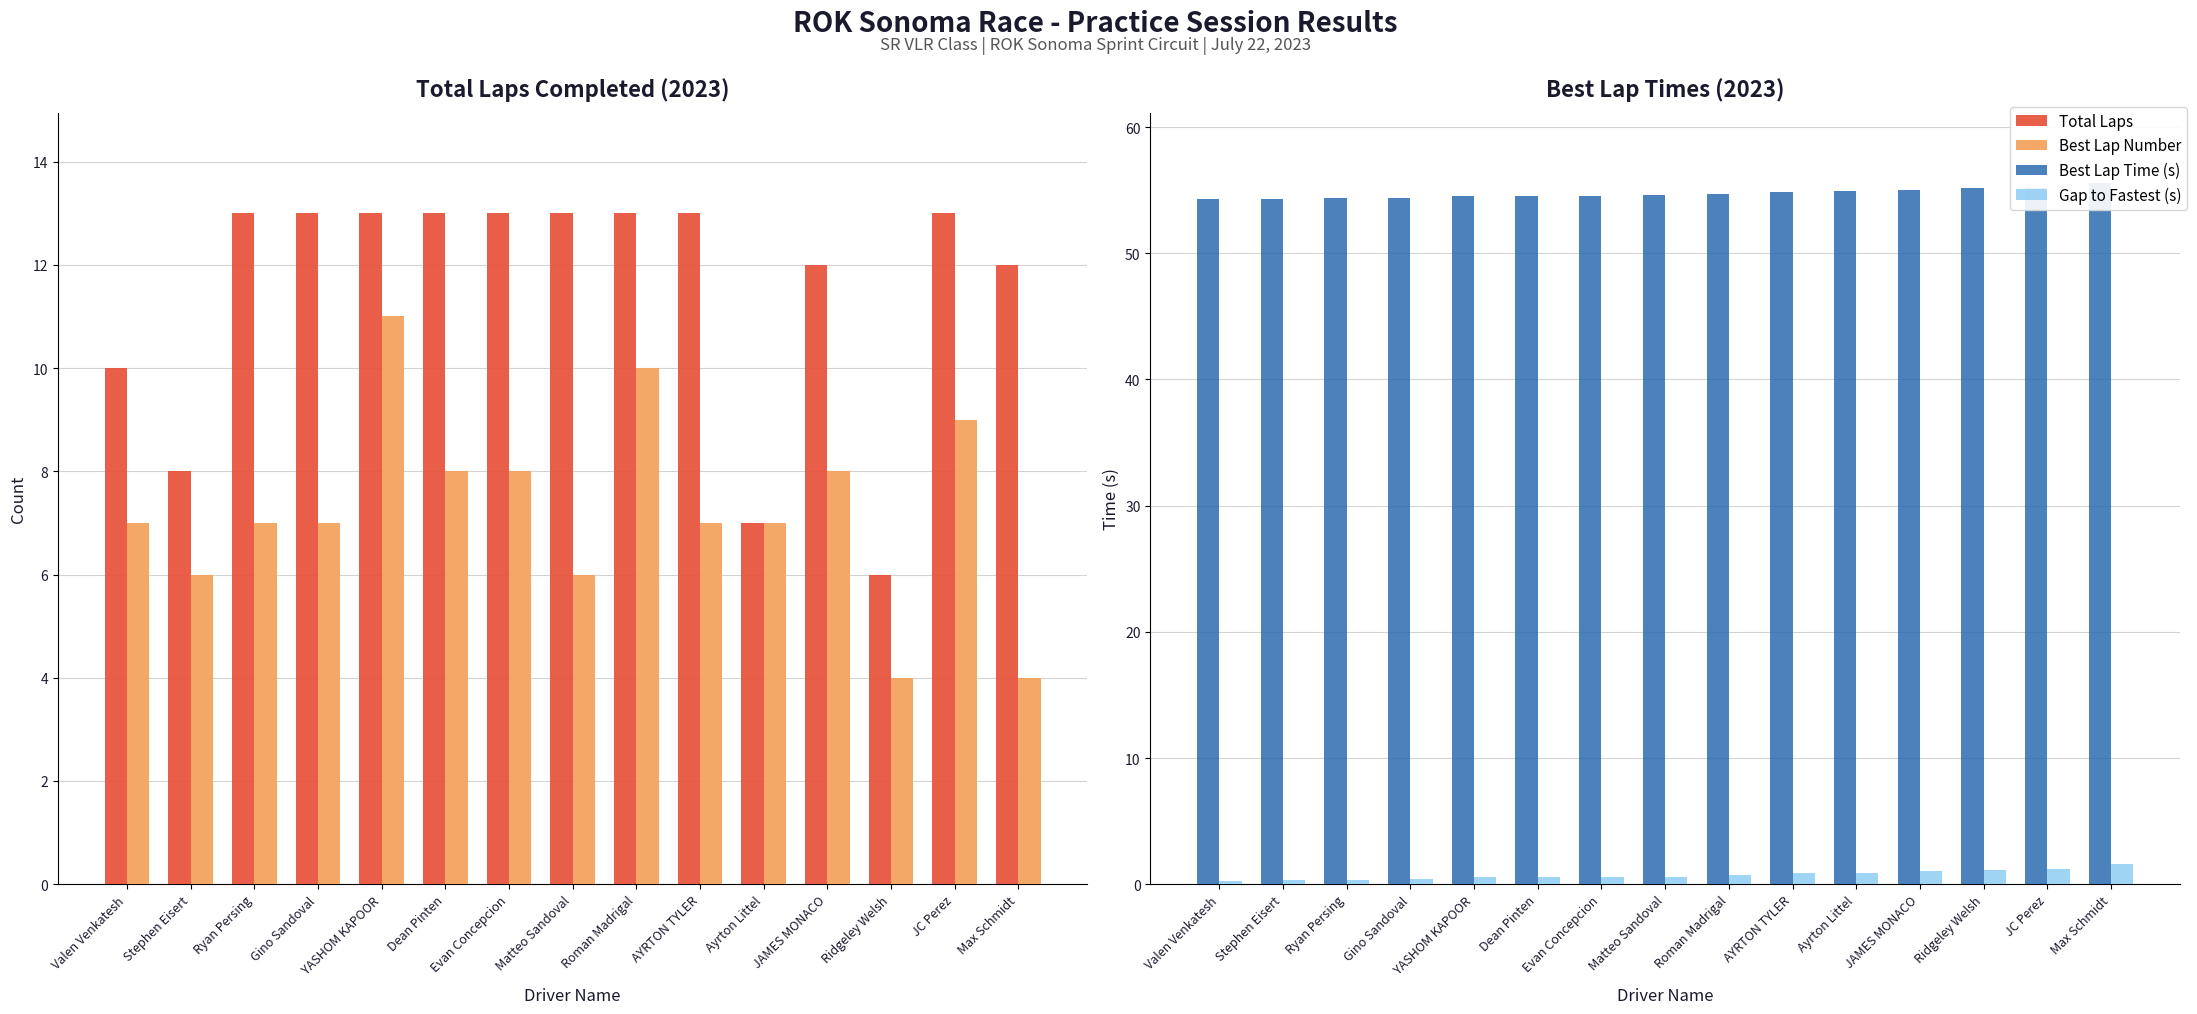

Is the value of Gap to Fastest (s) at Dean Pinten greater than the value of Best Lap Number at Gino Sandoval?

No